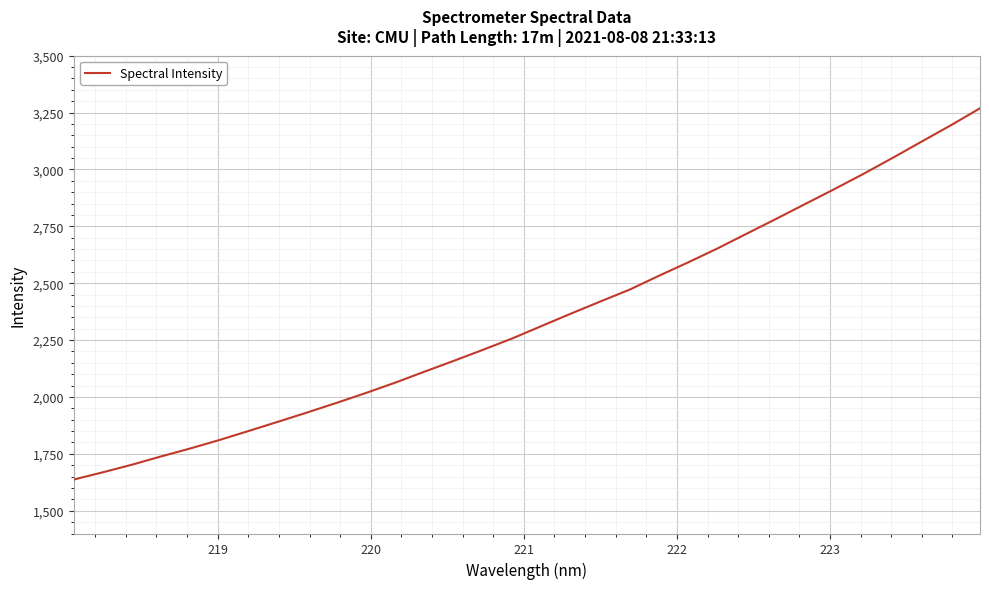

What is the difference between the maximum and minimum values?

1631.6